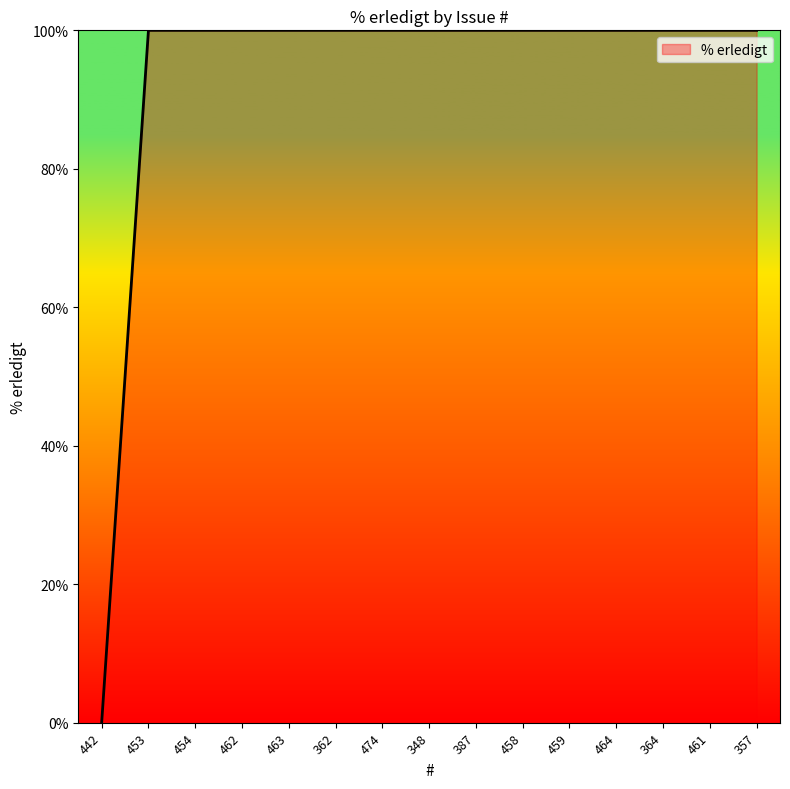

What is the maximum value shown in the chart?

100